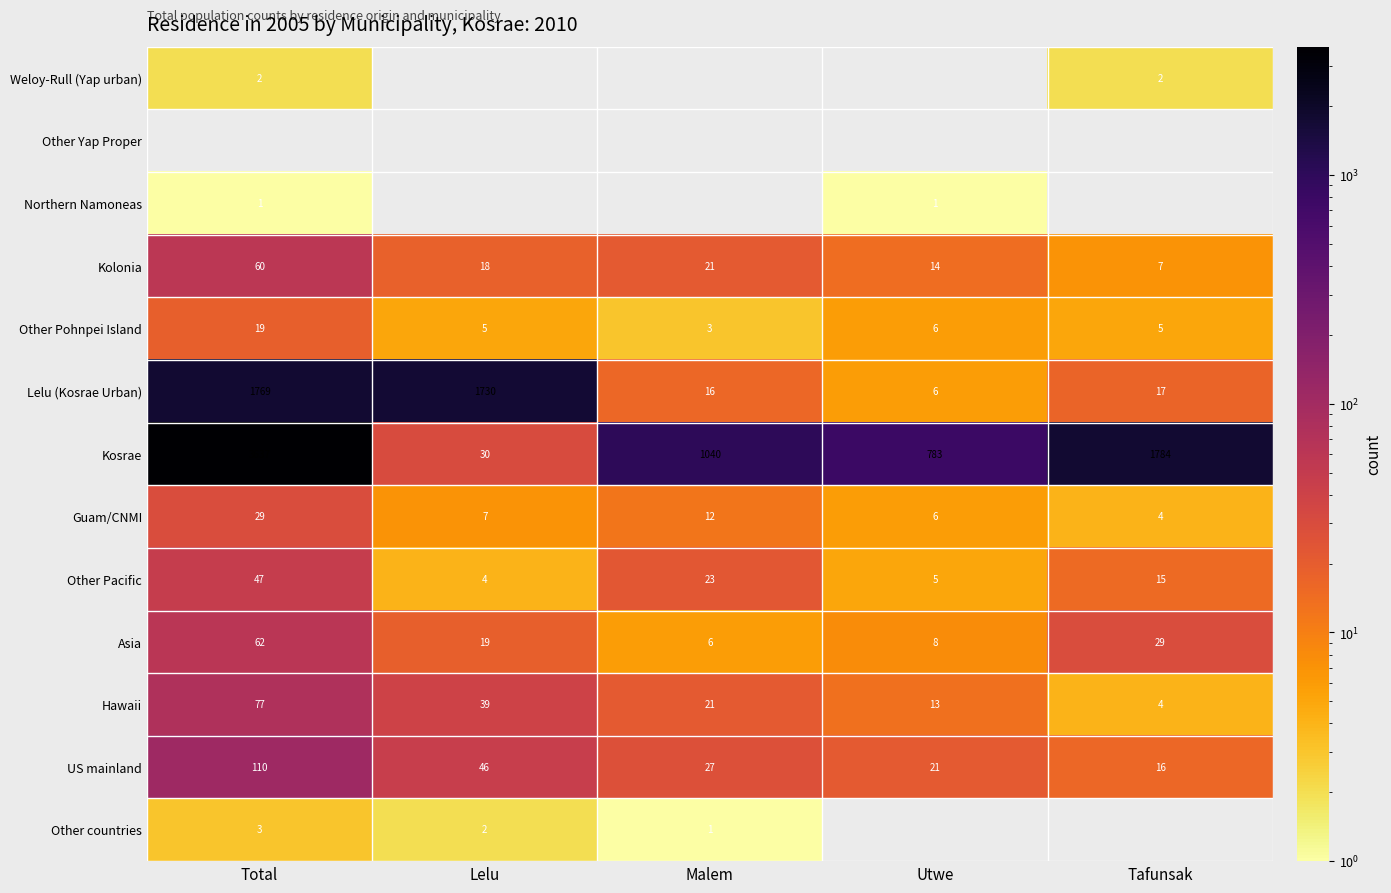

How many series are shown in this chart?

13